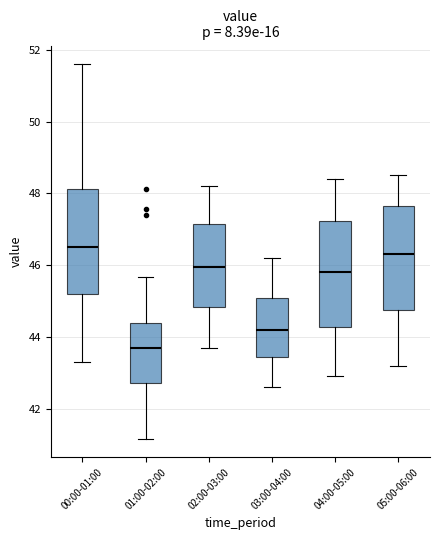

Reading left to right, transcribe this box plot: for each box, give where its median line is, the range the box spans, and where its two whiskers end, as read against the y-axis. The values are not printed on the chart, so give them approximately, as read against the axis.

00:00-01:00: median 46.6, box 45.2 to 48.2, whiskers 43.4 to 51.6
01:00-02:00: median 43.8, box 42.8 to 44.4, whiskers 41.2 to 45.6
02:00-03:00: median 46.0, box 44.8 to 47.2, whiskers 43.8 to 48.2
03:00-04:00: median 44.2, box 43.4 to 45.2, whiskers 42.6 to 46.2
04:00-05:00: median 45.8, box 44.2 to 47.2, whiskers 43.0 to 48.4
05:00-06:00: median 46.4, box 44.8 to 47.6, whiskers 43.2 to 48.6